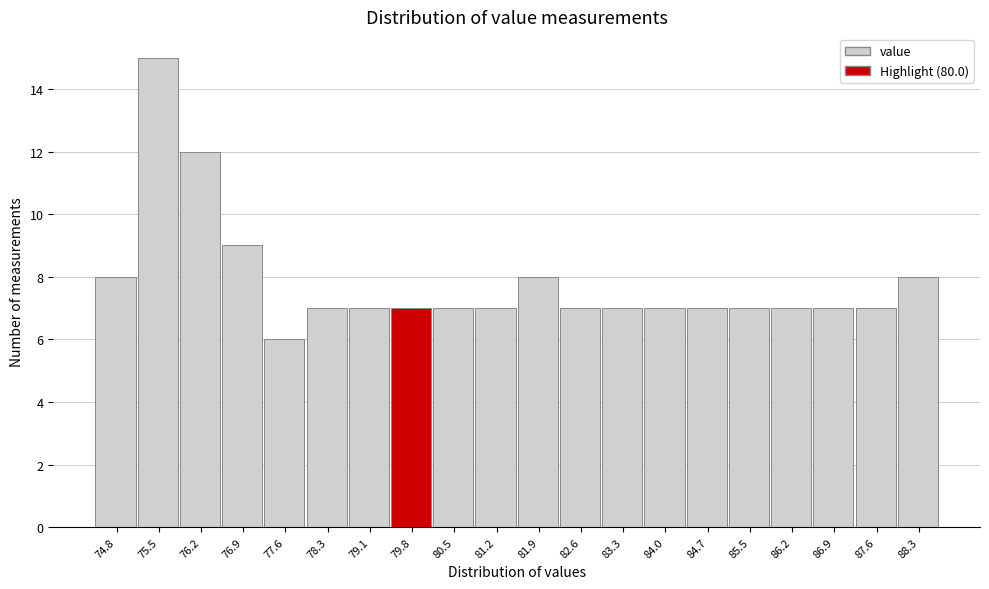

Reading left to right, transcribe all the data shown in this chart.

8	15	12	9	6	7	7	7	7	7	8	7	7	7	7	7	7	7	7	8